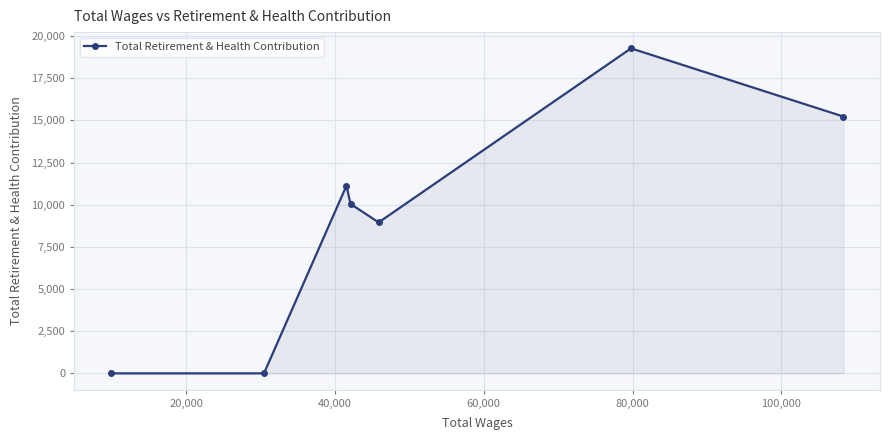

Count the number of categories in the chart.

7